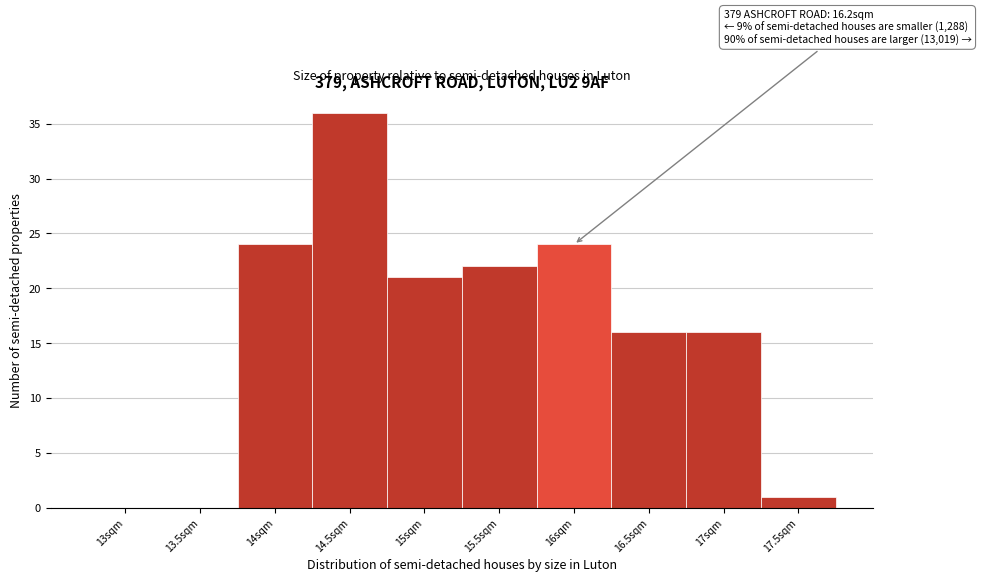

Reading right to left, transcribe all the data shown in this chart.

17.5sqm=1	17sqm=16	16.5sqm=16	16sqm=24	15.5sqm=22	15sqm=21	14.5sqm=36	14sqm=24	13.5sqm=0	13sqm=0